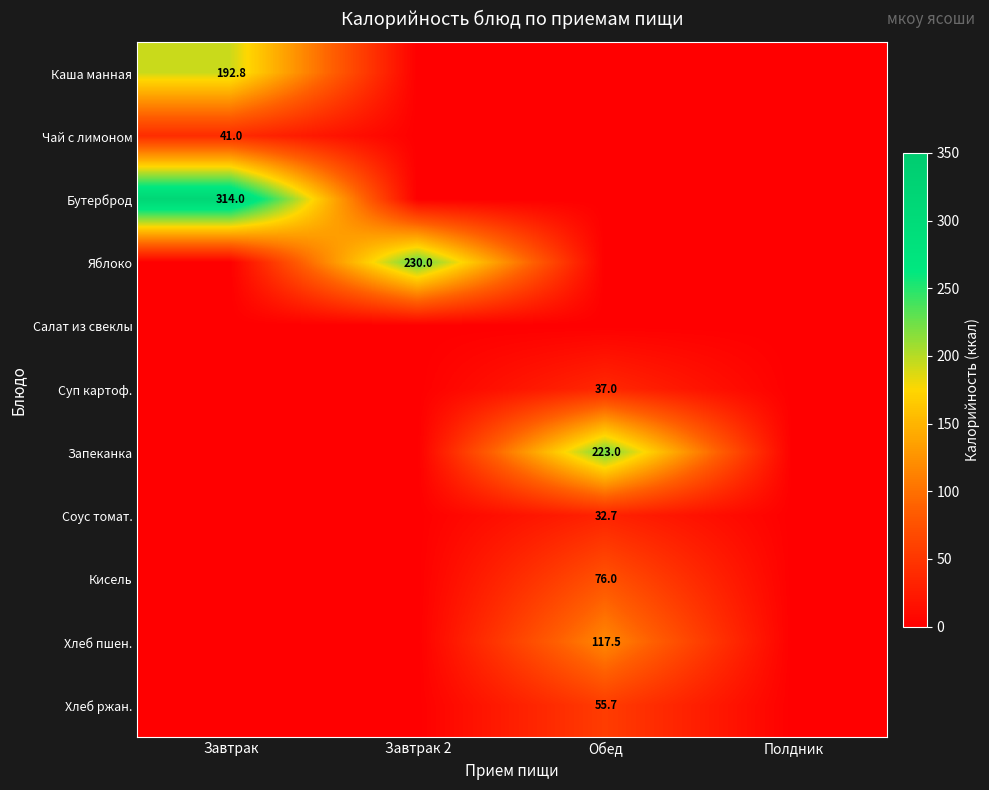

True or false: Бутерброд has a value of 314.0 at Завтрак.

True